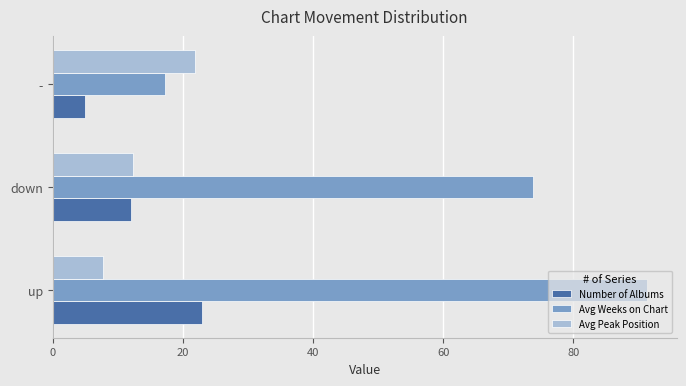

Rank the categories by Avg Peak Position value from lowest to highest.

up, down, -